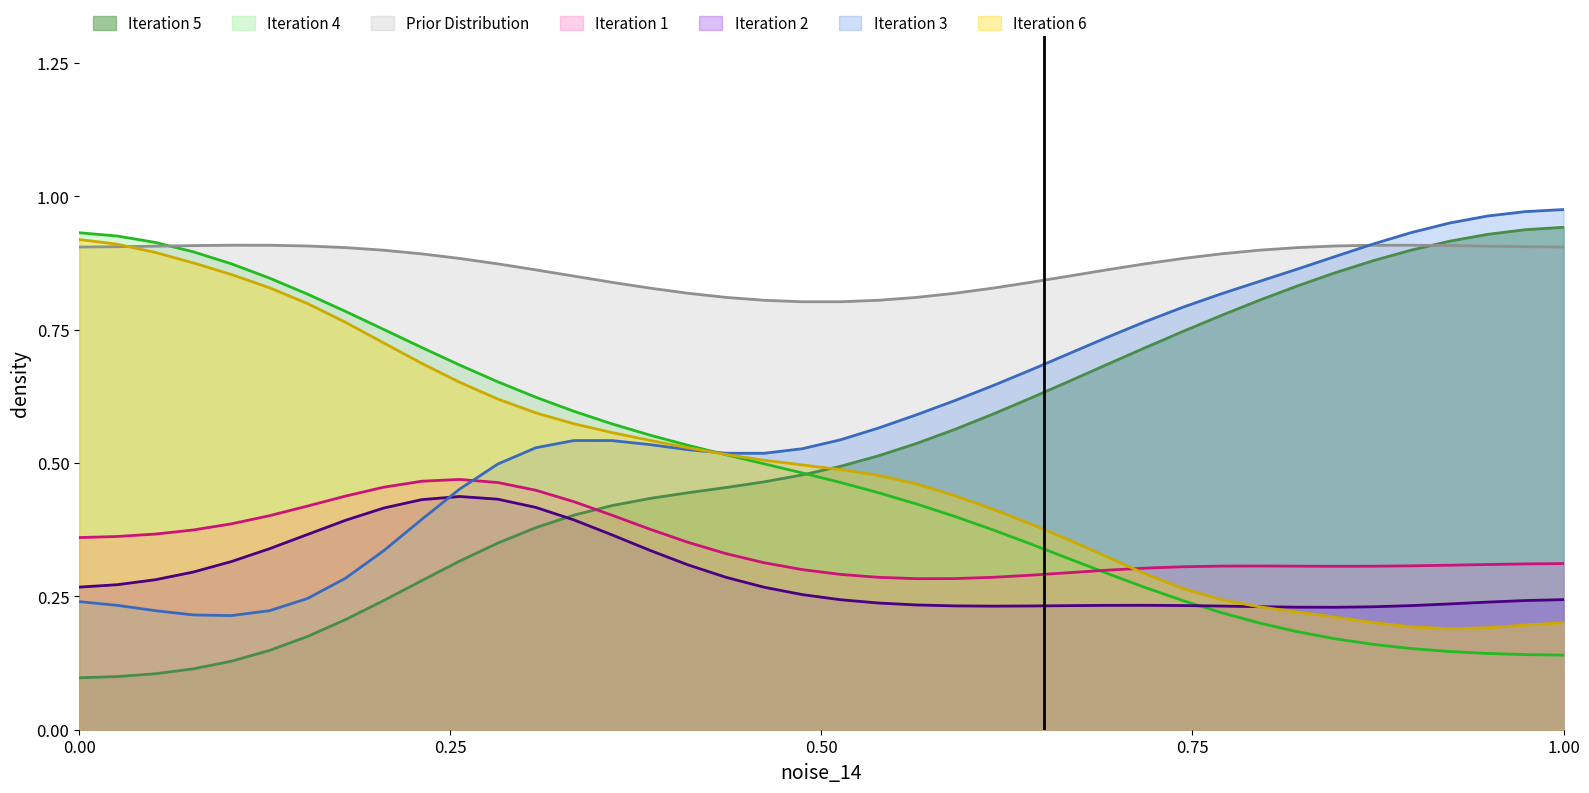

Where is the first local minimum for BME280_temperature?

01:51